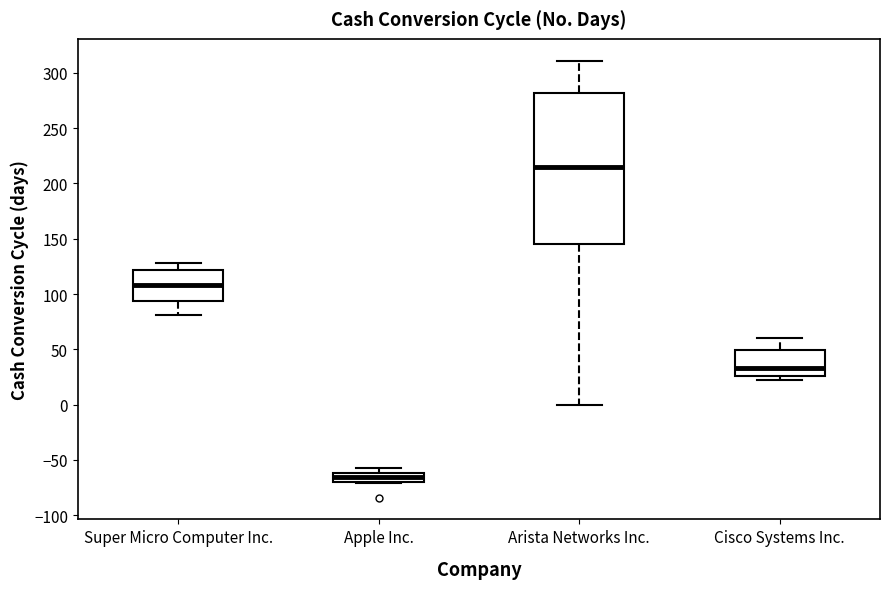

Where does the upper whisker of the box for Arista Networks Inc. end on the y-axis? The values are not printed on the chart, so give them approximately, as read against the axis.

310